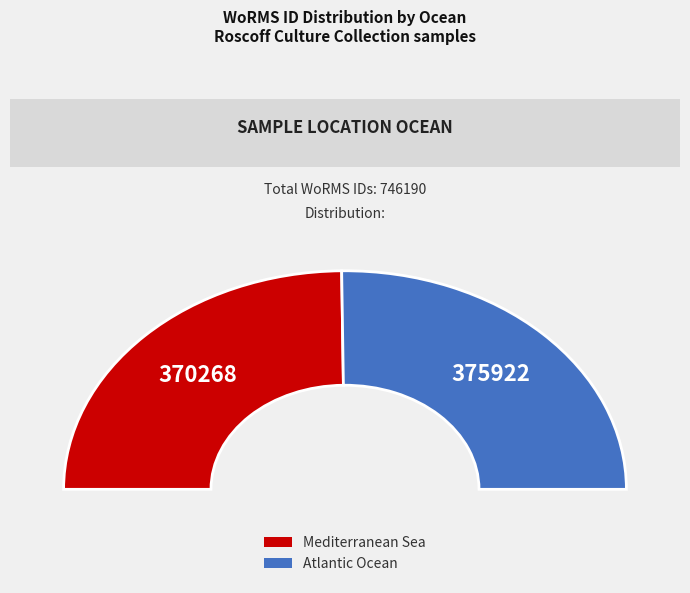

True or false: Atlantic Ocean accounts for 50% of the total.

True